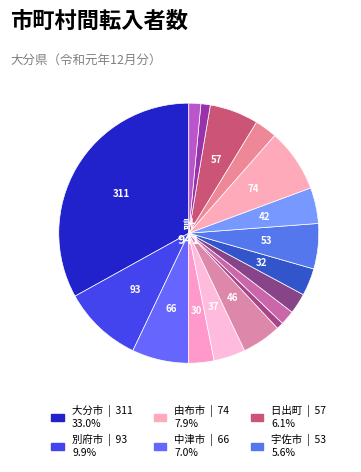

Is there a majority slice in this chart?

No